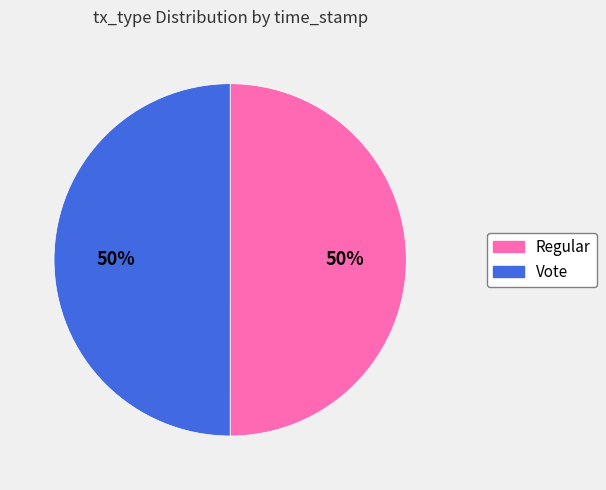

True or false: Regular accounts for 37% of the total.

False